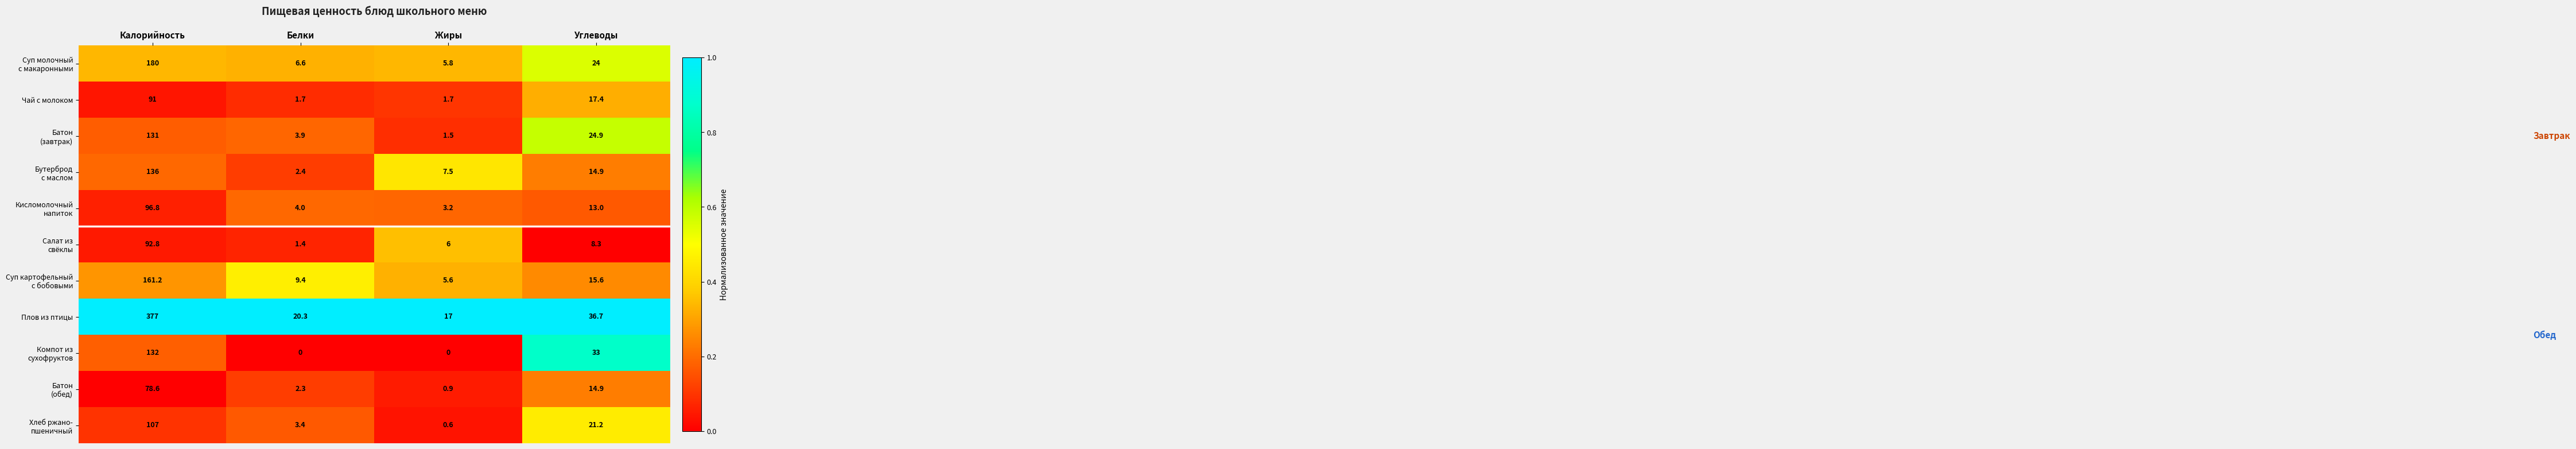

What is the minimum value for Чай с молоком?

1.7